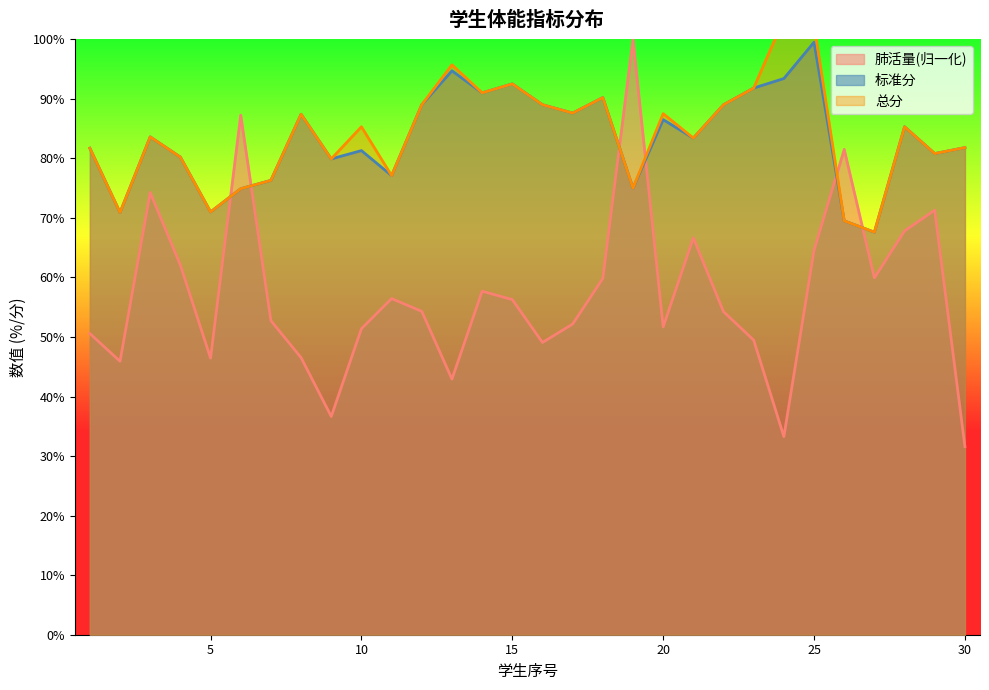

True or false: 肺活量(归一化) has a value of 80.6 at 20.

False